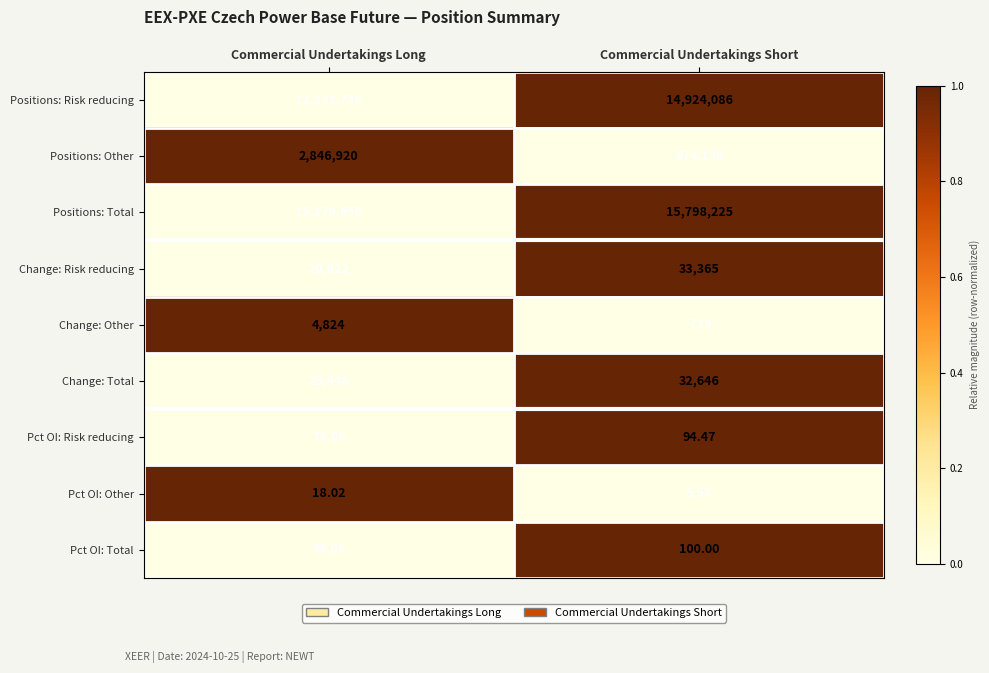

Between Commercial Undertakings Long and Commercial Undertakings Short, which series saw the biggest shift?

Positions: Risk reducing